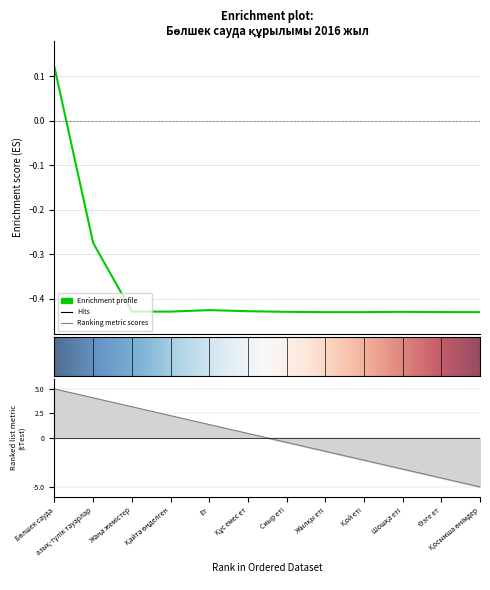

List the labels in order of value, largest first.

Бөлшек сауда, азық-түлік тауарлар, Ет, Құс емес ет, Қайта өңделген, Жаңа жемістер, Шошқа еті, Сиыр еті, Өзге ет, Қосымша өнімдер, Жылқы еті, Қой еті